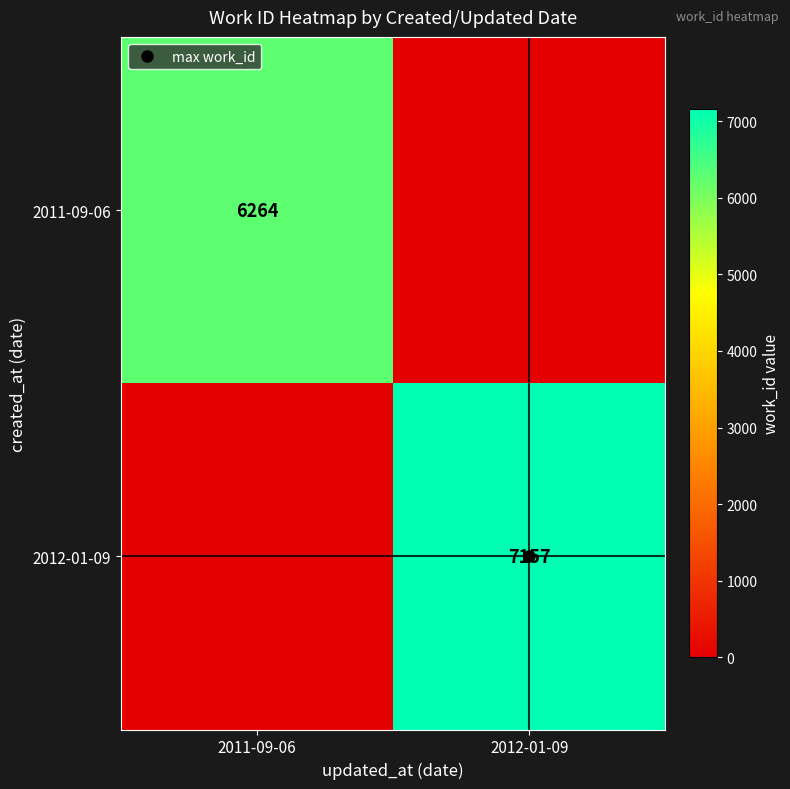

What is the sum of the 2012-01-09 values at 2012-01-09 and 2011-09-06?

7157